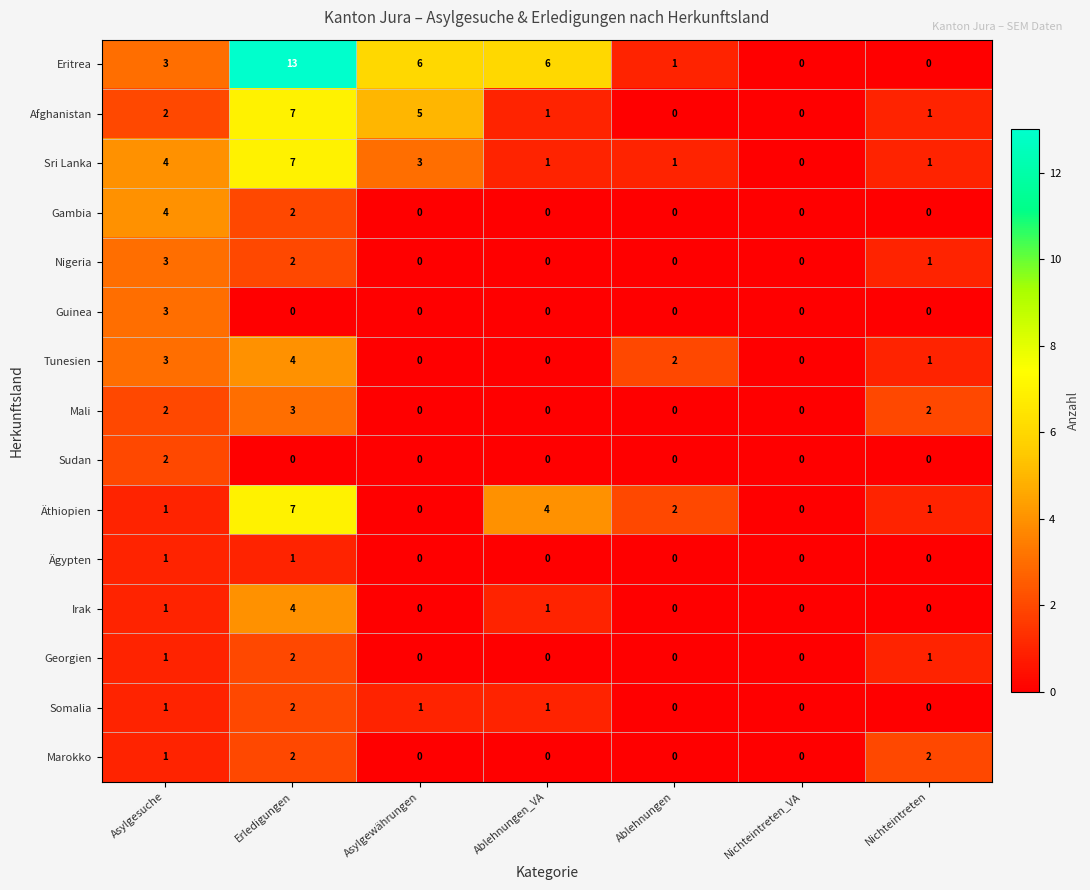

Which series has the largest range (max minus min)?

Eritrea